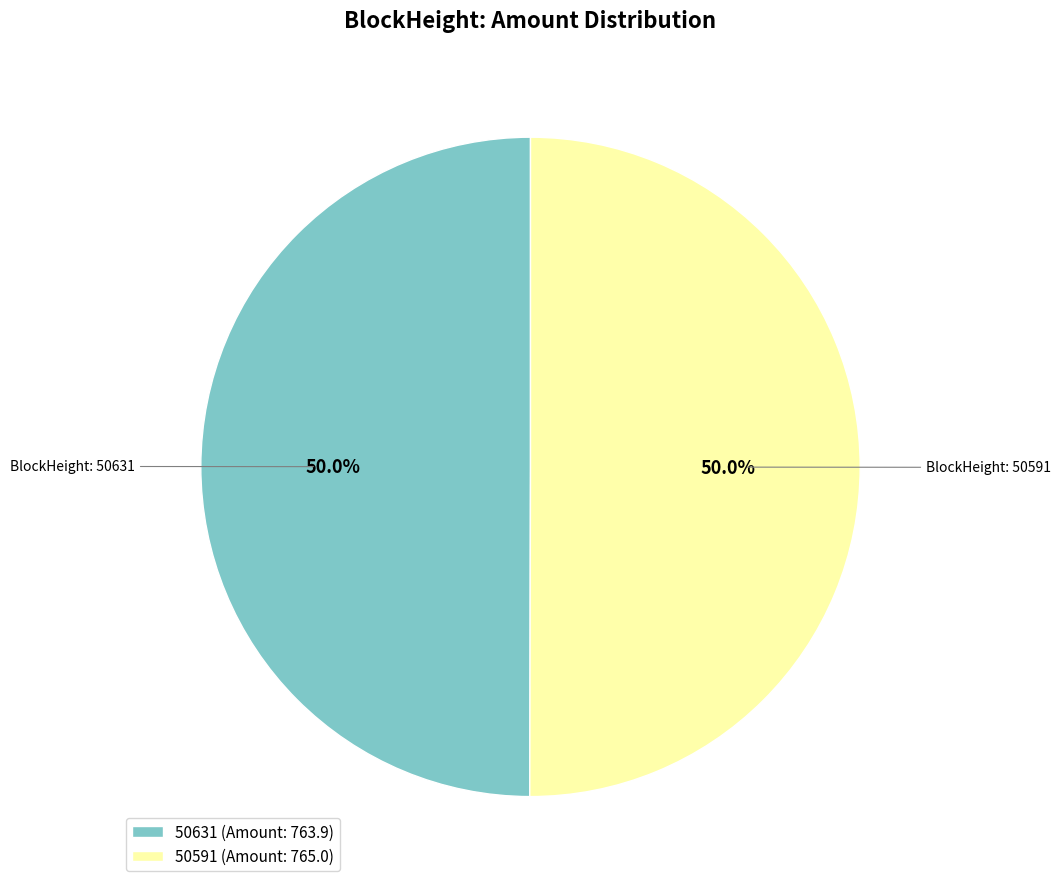

Approximately how many times larger is the value at 50591 (Amount: 765.0) compared to 50631 (Amount: 763.9)?

1.0